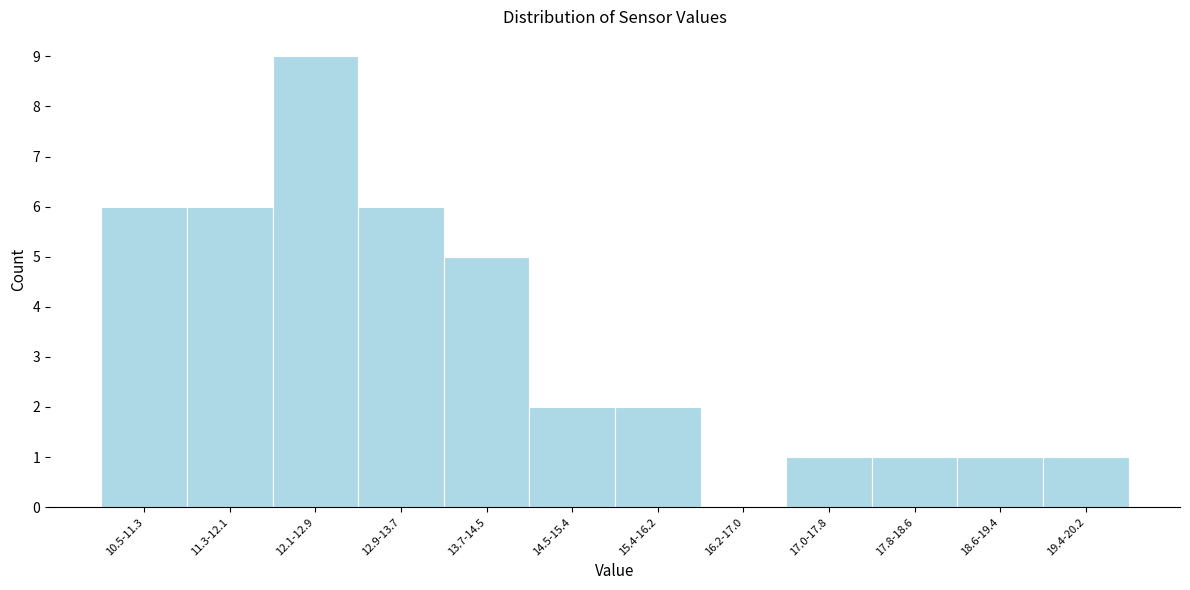

Reading left to right, extract all data points from this chart.

10.5-11.3=6	11.3-12.1=6	12.1-12.9=9	12.9-13.7=6	13.7-14.5=5	14.5-15.4=2	15.4-16.2=2	16.2-17.0=0	17.0-17.8=1	17.8-18.6=1	18.6-19.4=1	19.4-20.2=1